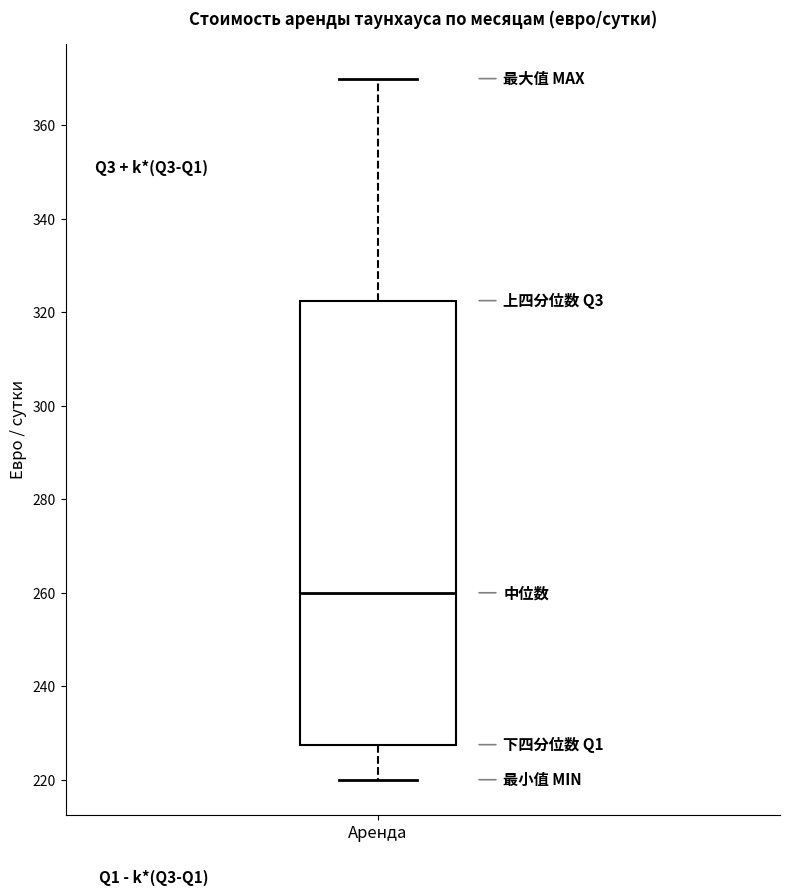

Where is the upper edge of the box for Аренда on the y-axis? The values are not printed on the chart, so give them approximately, as read against the axis.

322